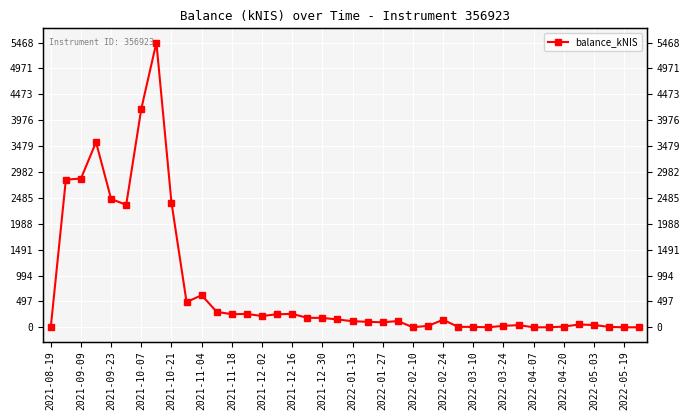

At which category does the chart reach its minimum across all series?

2021-08-19